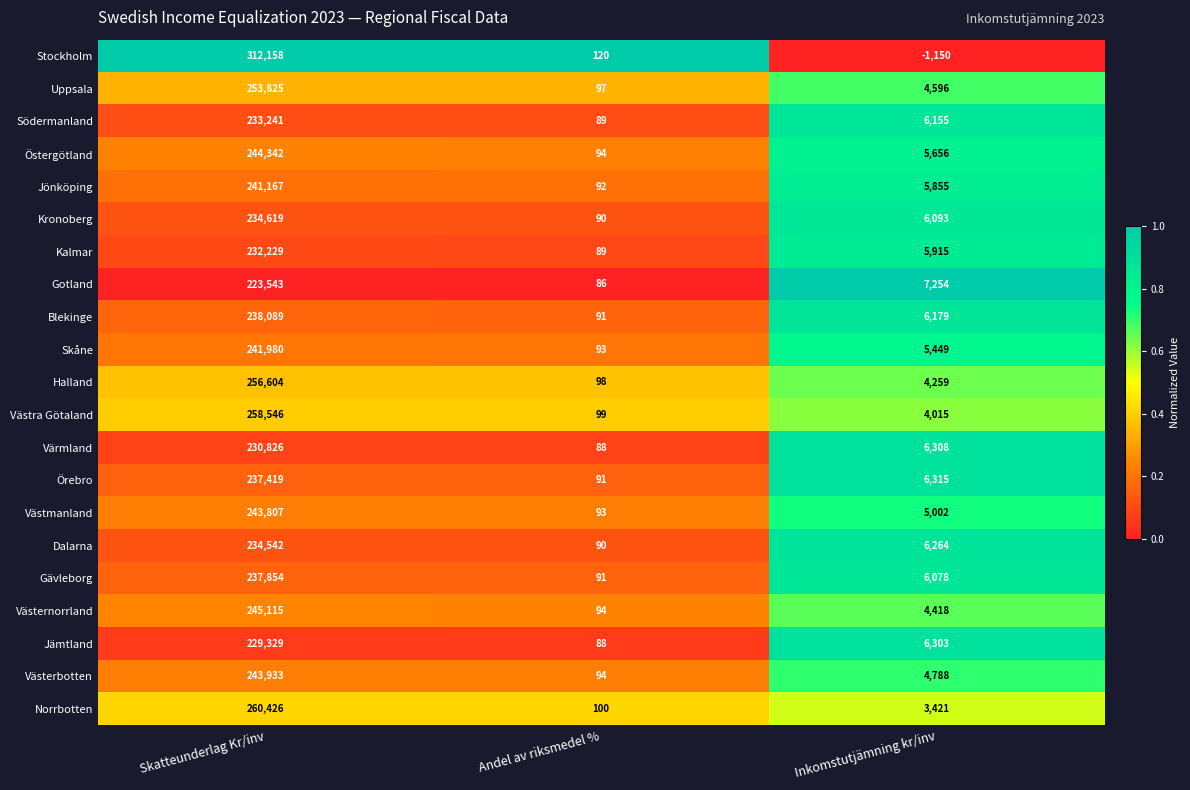

What is the greatest value displayed?

312158